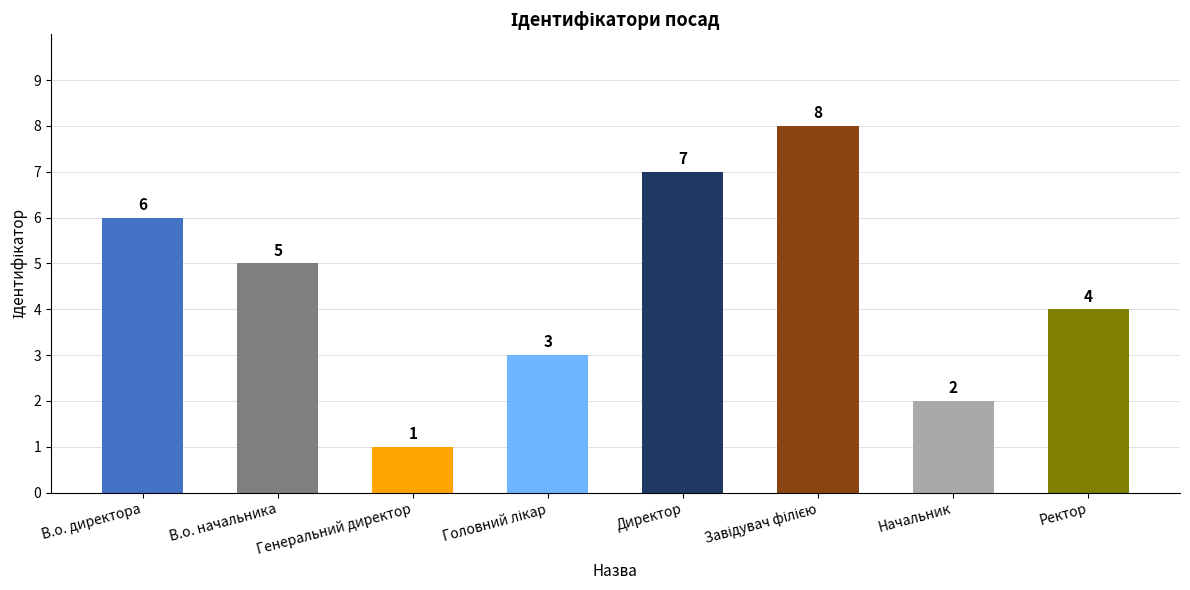

True or false: the data shows 2 at В.о. директора.

False